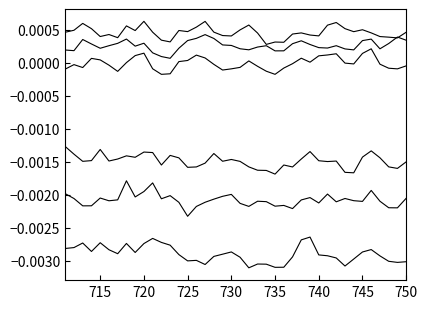

Is this an area chart (filled region under the line)?

No